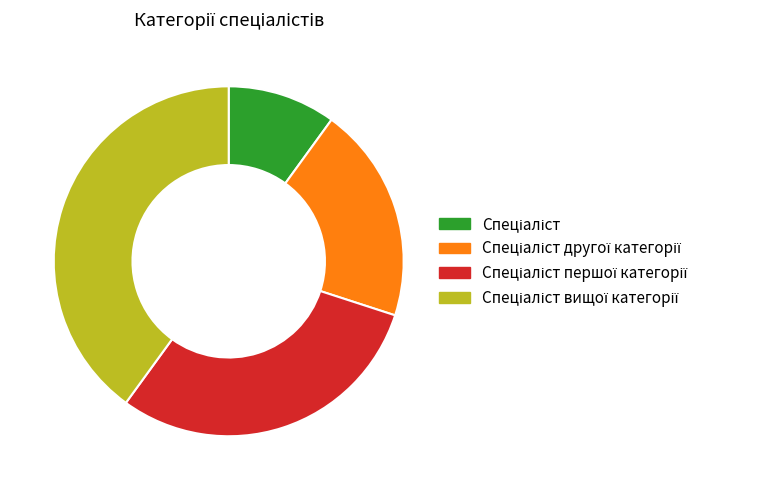

Is there a majority slice in this chart?

No